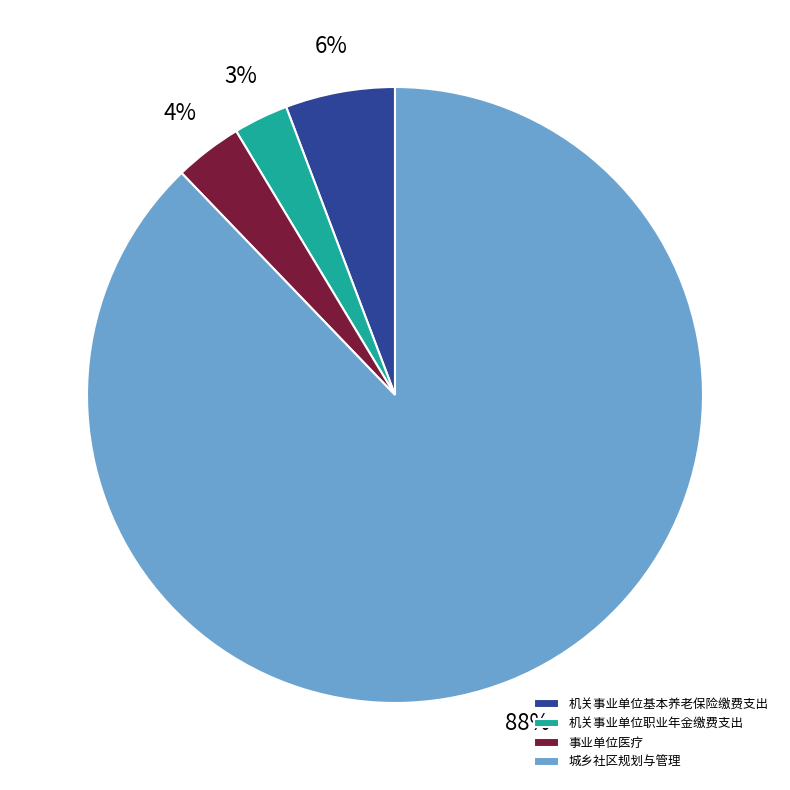

To the nearest percent, what portion does 机关事业单位基本养老保险缴费支出 represent?

6%